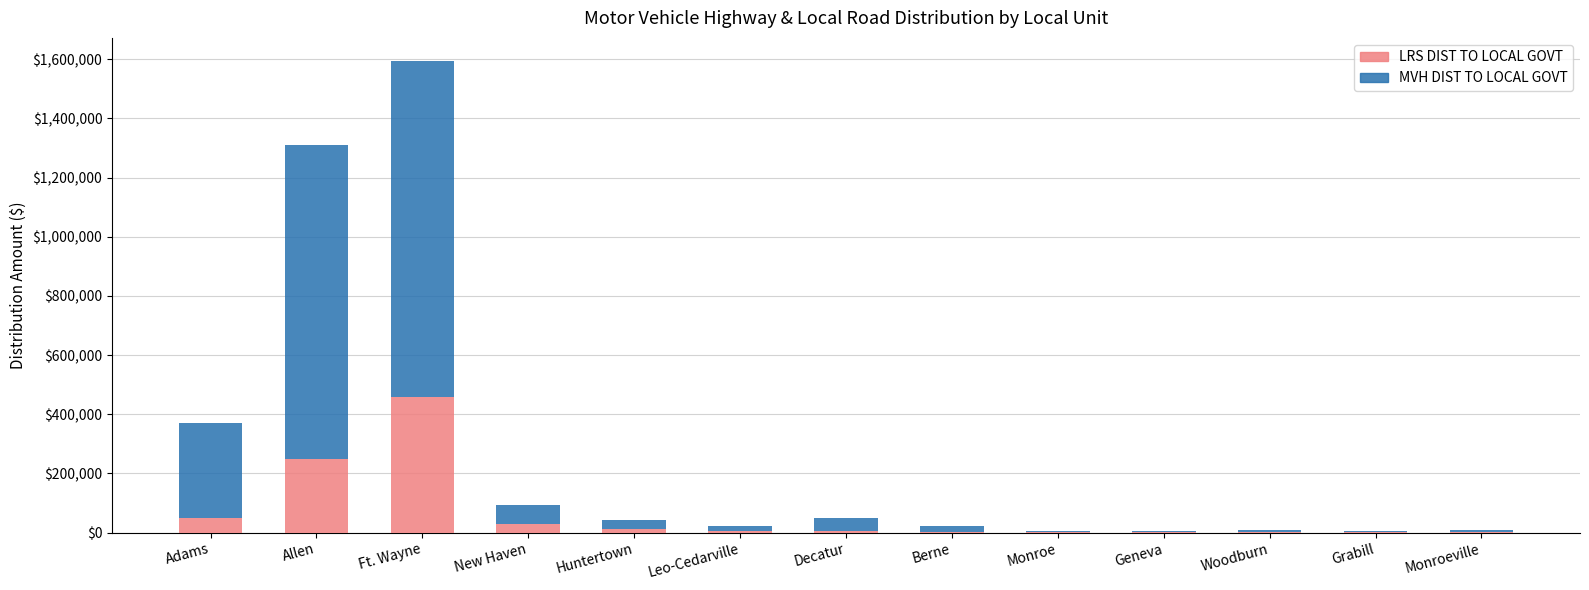

What is the total value across all series at Allen?

1308800.4